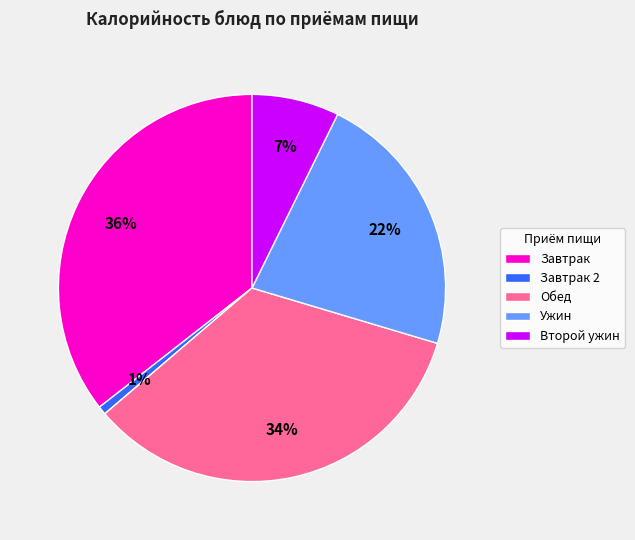

Which has a higher value, Ужин or Второй ужин?

Ужин